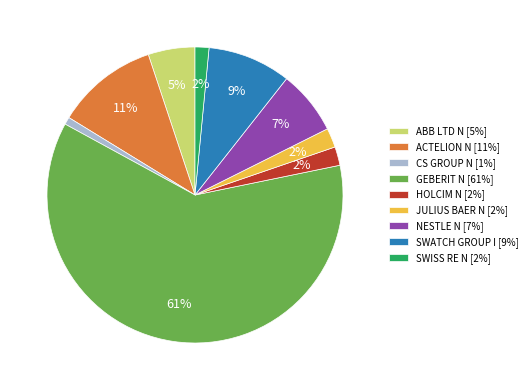

What is the largest slice in the pie chart?

GEBERIT N [61%]